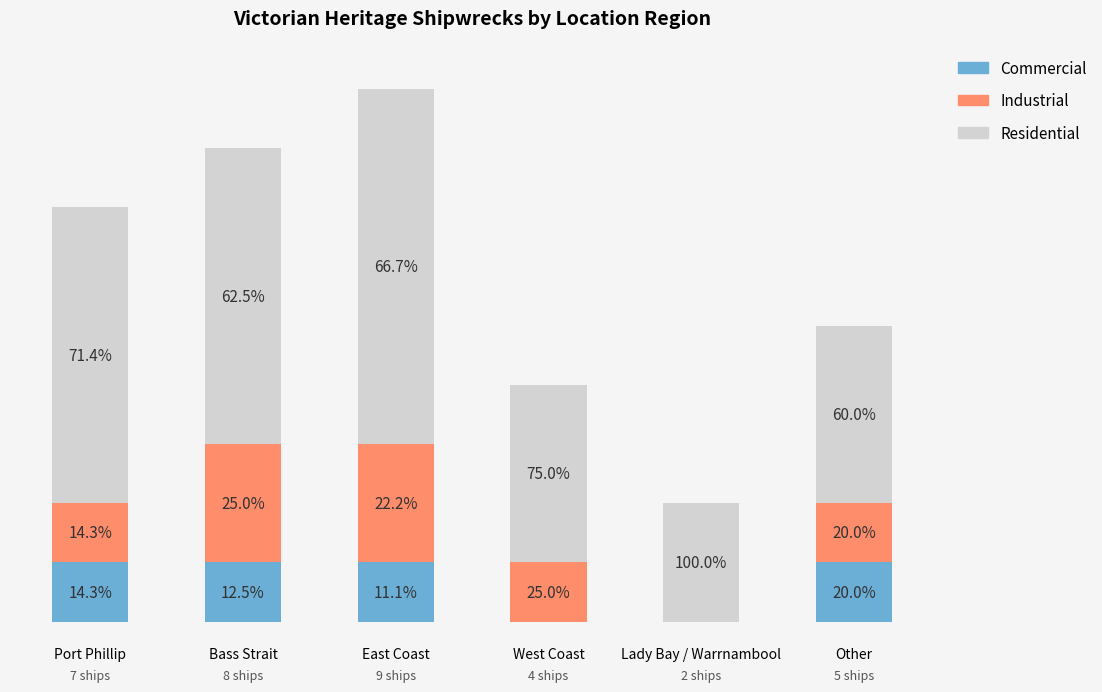

At which label does Commercial reach its minimum?

West Coast